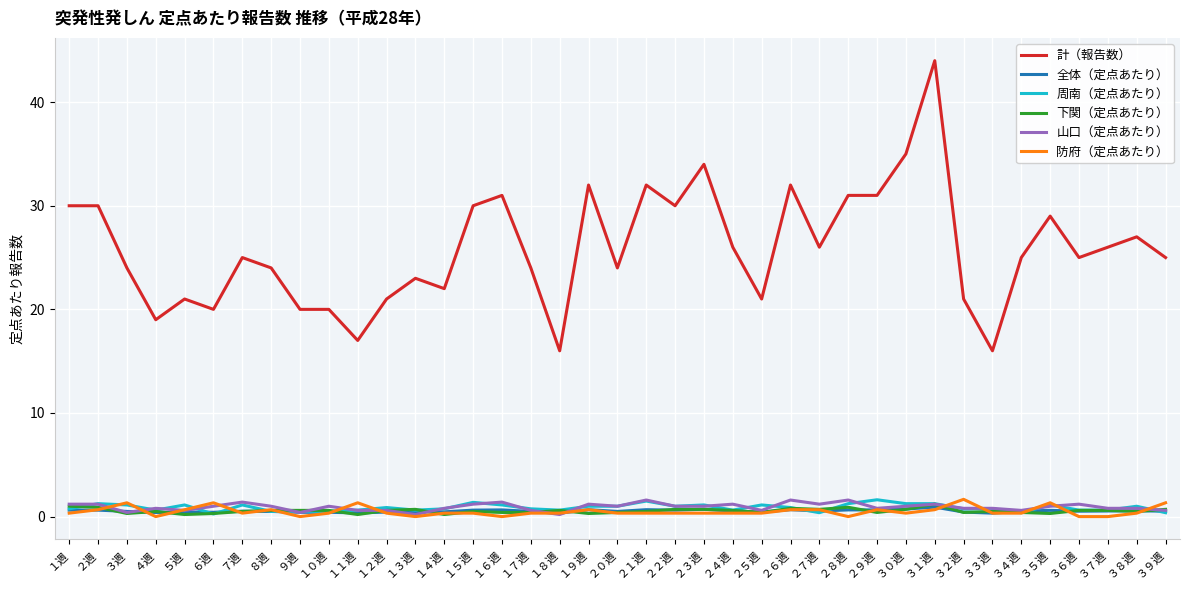

Is the value of 下関（定点あたり） at １８週 greater than the value of 計（報告数） at ３３週?

No